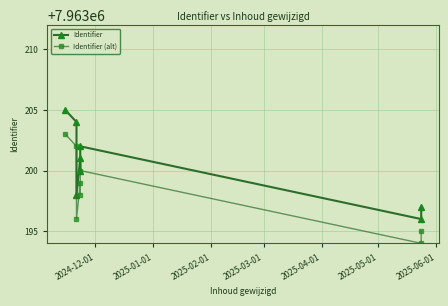

How many values in the Identifier series are below 7963201?

4